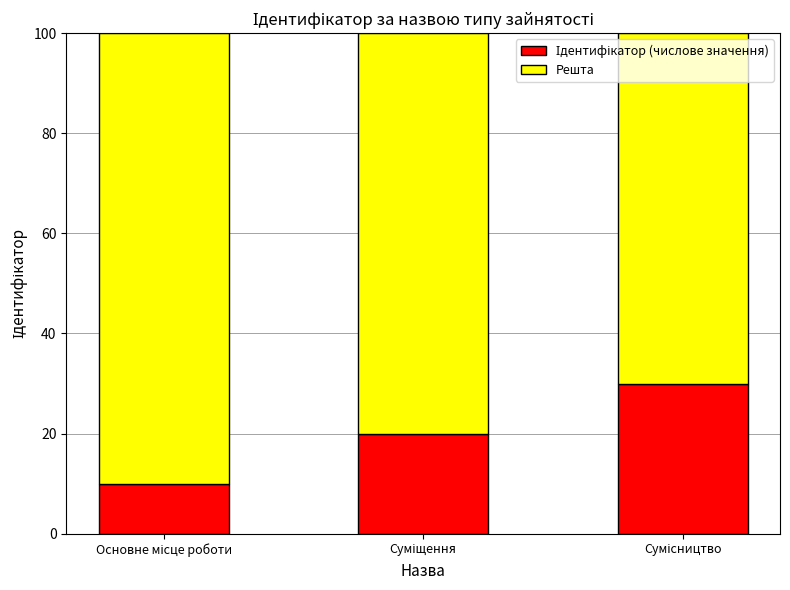

The Решта series shows 80 at Суміщення. True or false?

True